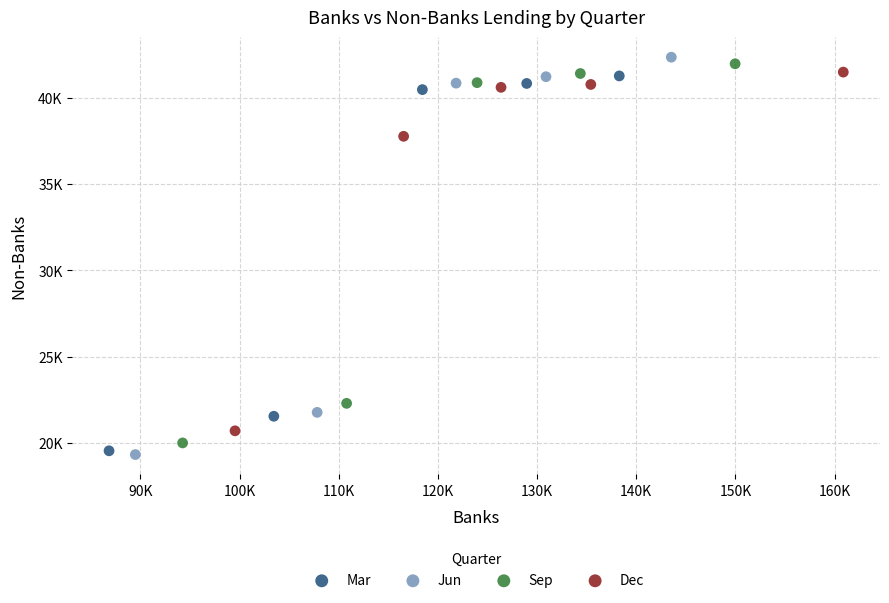

Which series has the largest Y range (max minus min)?

Jun